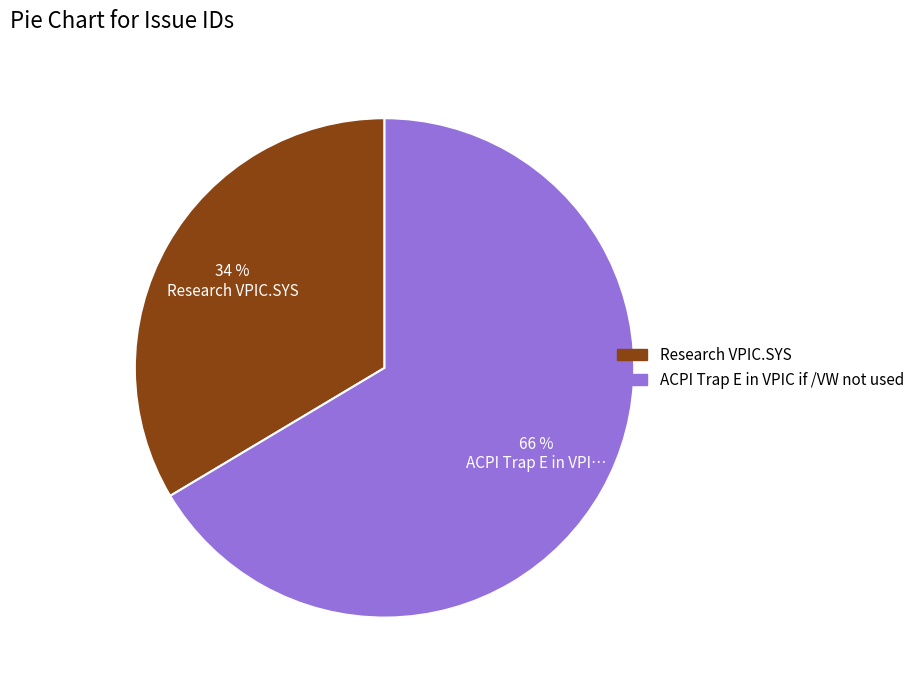

Which category has the smallest portion of the pie?

Research VPIC.SYS